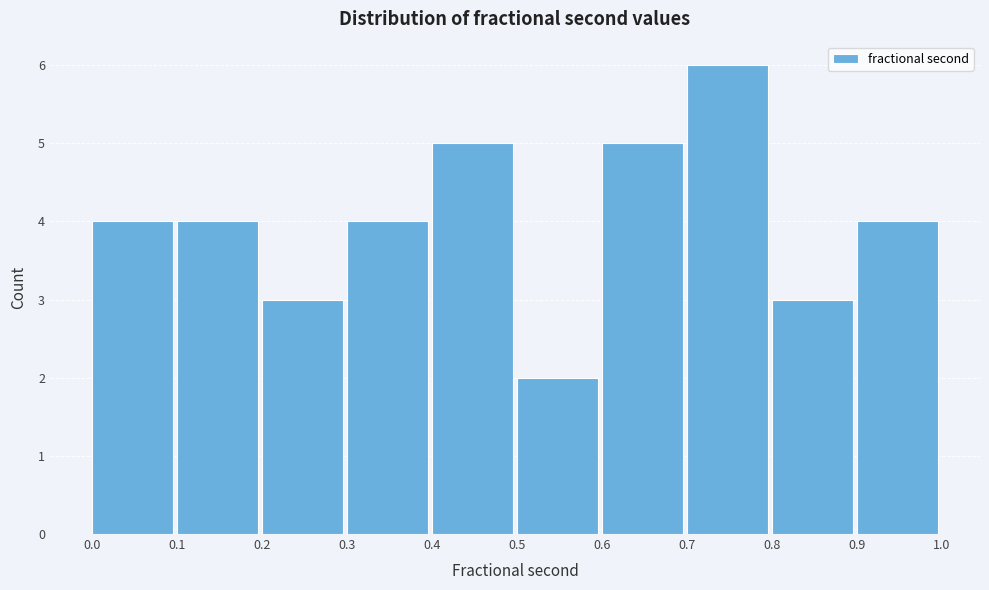

Reading left to right, transcribe this chart: for each bar, give the range it covers on the x-axis and its height. The values are not printed on the chart, so give them approximately, as read against the axis.

0.0 to 0.1: 4
0.1 to 0.2: 4
0.2 to 0.3: 3
0.3 to 0.4: 4
0.4 to 0.5: 5
0.5 to 0.6: 2
0.6 to 0.7: 5
0.7 to 0.8: 6
0.8 to 0.9: 3
0.9 to 1.0: 4